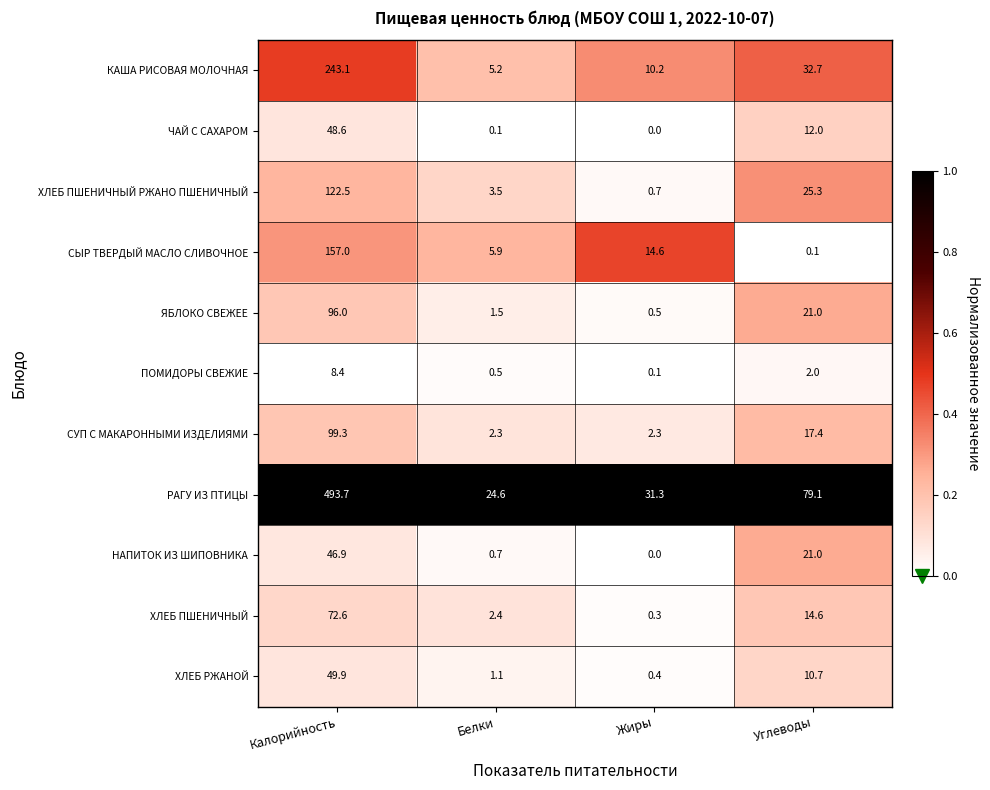

What is the spread (max minus min) of values at Калорийность?

485.3